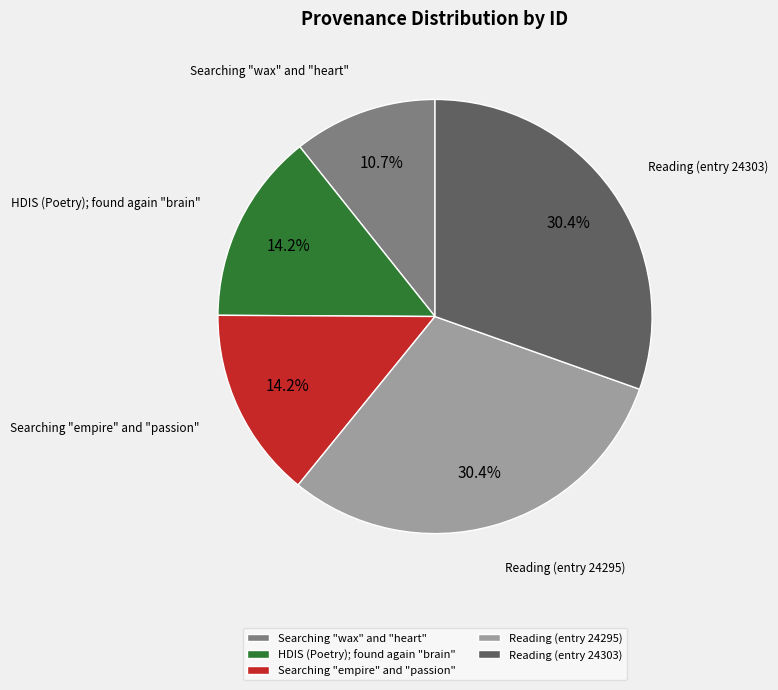

Approximately how many times larger is the value at Reading (entry 24295) compared to Searching "wax" and "heart"?

2.8